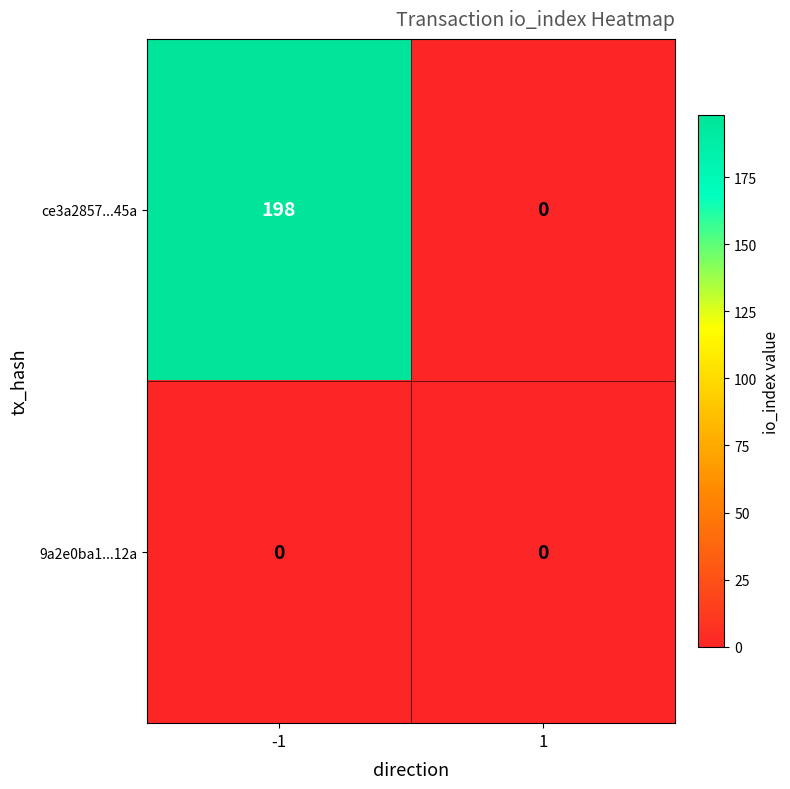

Reading left to right, extract all data points from this chart.

ce3a2857...45a: 198	0
9a2e0ba1...12a: 0	0